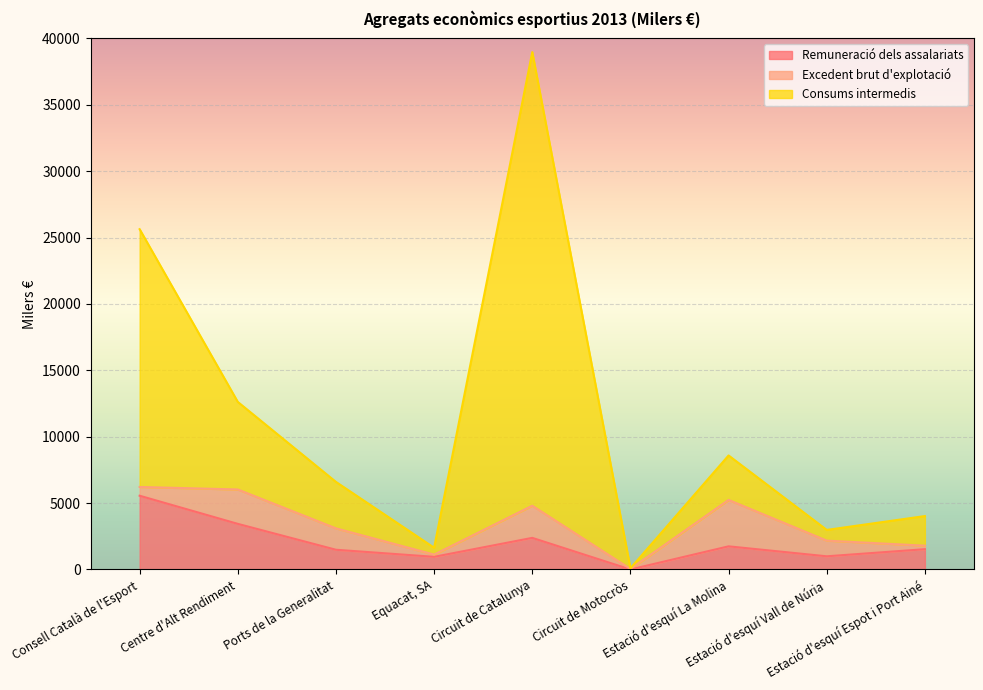

Count the number of categories in the chart.

9